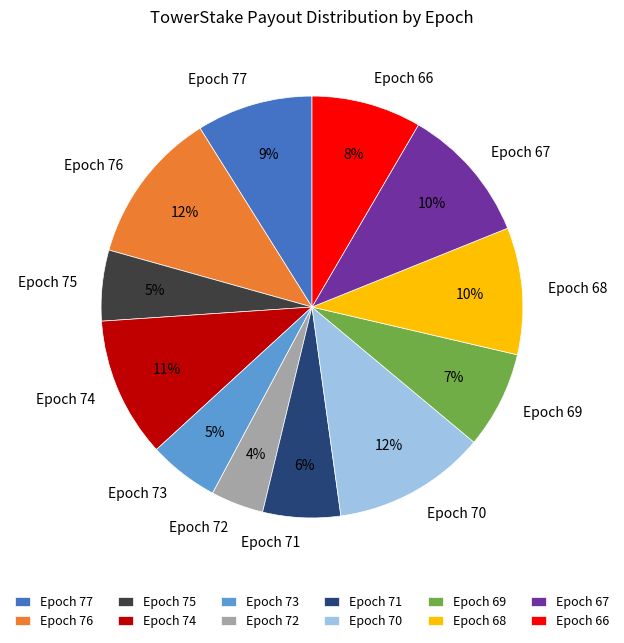

How many segments does this pie chart have?

12